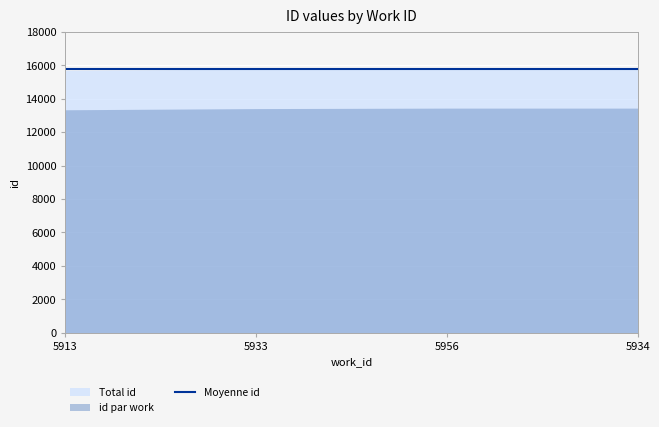

What is the value of the 2nd point from the left?

15778